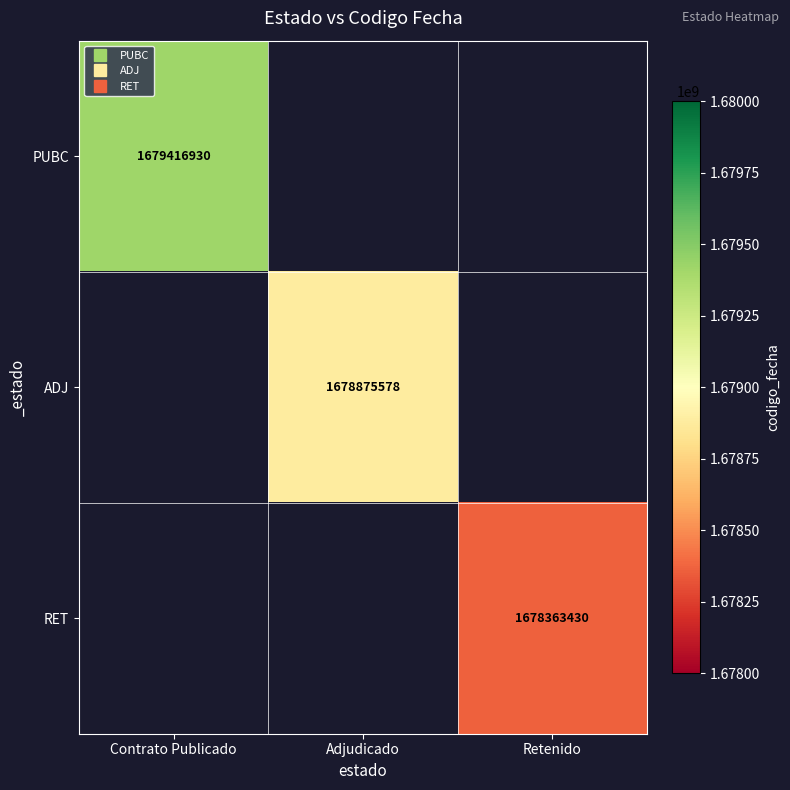

What is the lowest value of the PUBC series?

1679416930.0